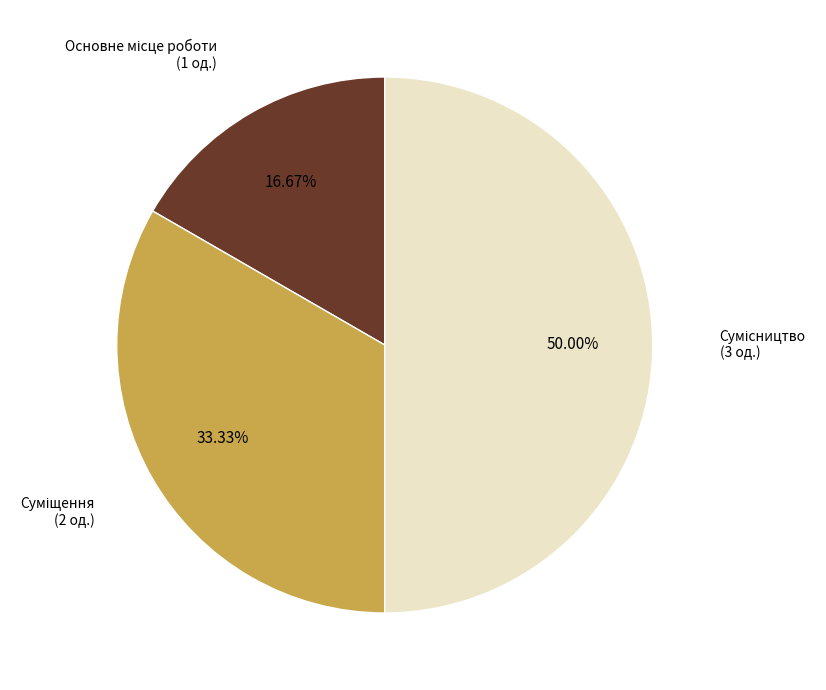

To the nearest percent, what is the difference between the largest and smallest slice percentages?

33%